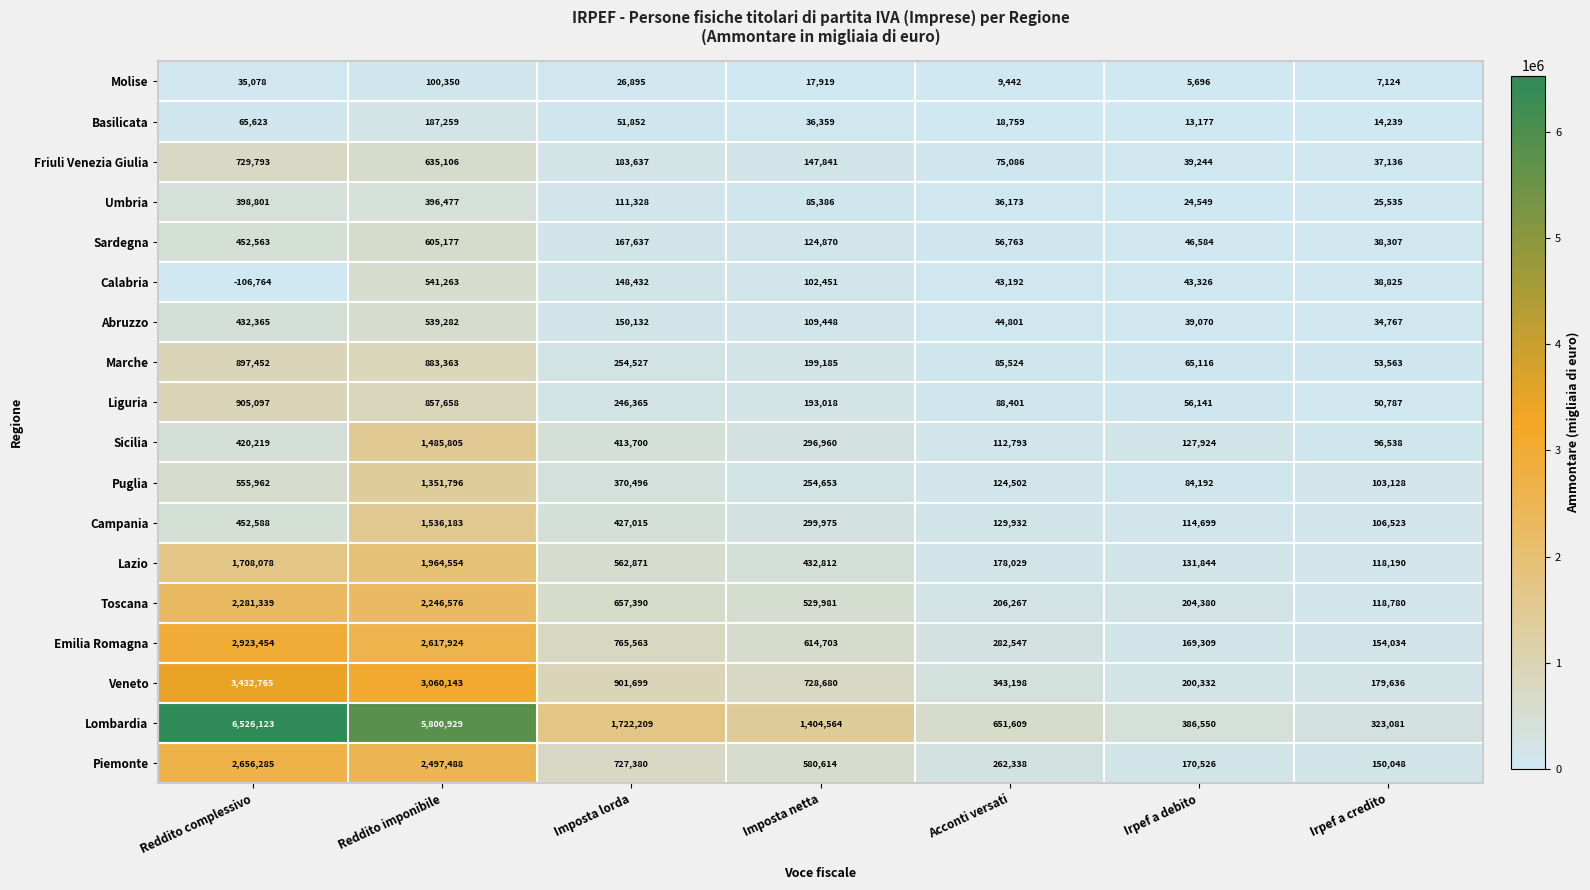

What is the sum of the Molise values at Reddito complessivo and Acconti versati?

44520